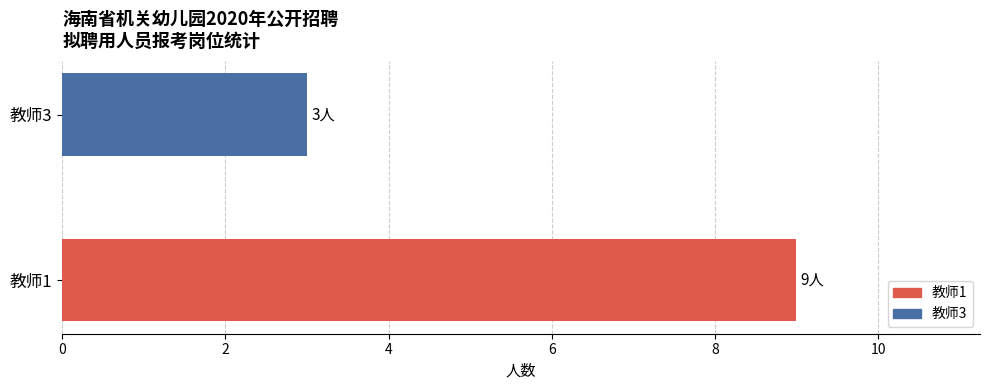

What is the sum of all values?

12